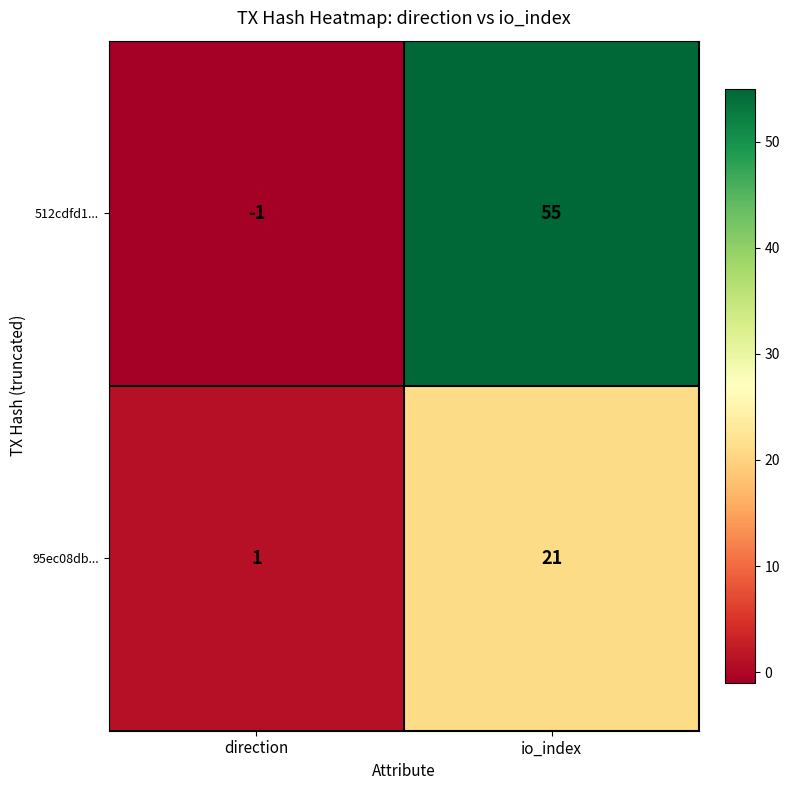

Which series changed the most between direction and io_index?

512cdfd1...